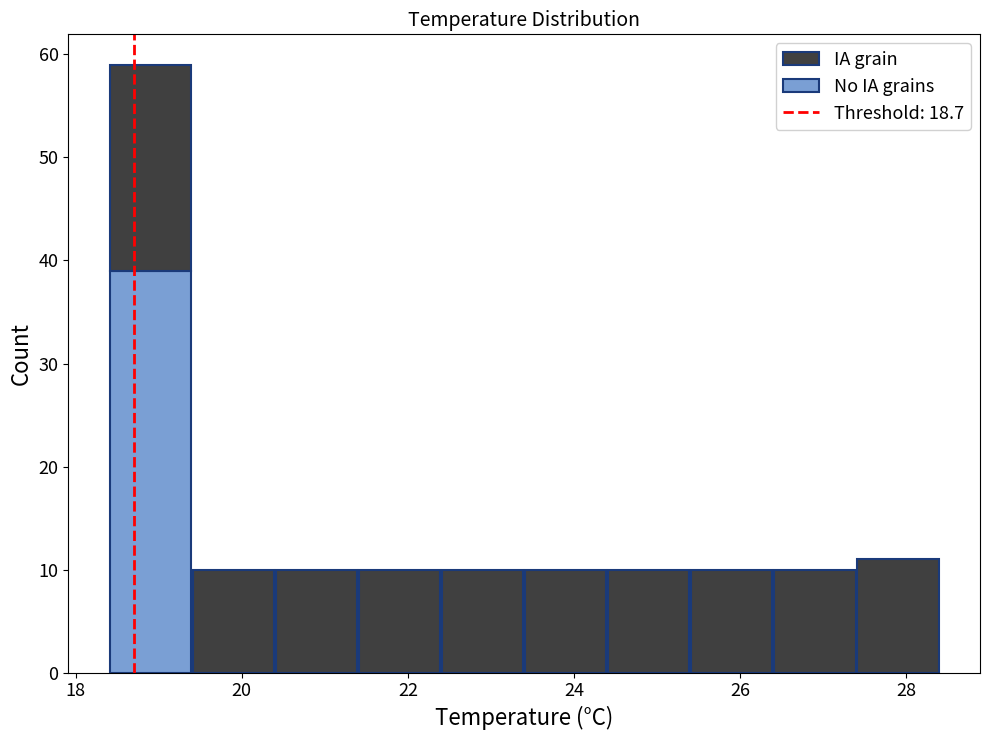

Which range on the x-axis has the tallest stacked bar (by total height)?

18.4 to 19.4